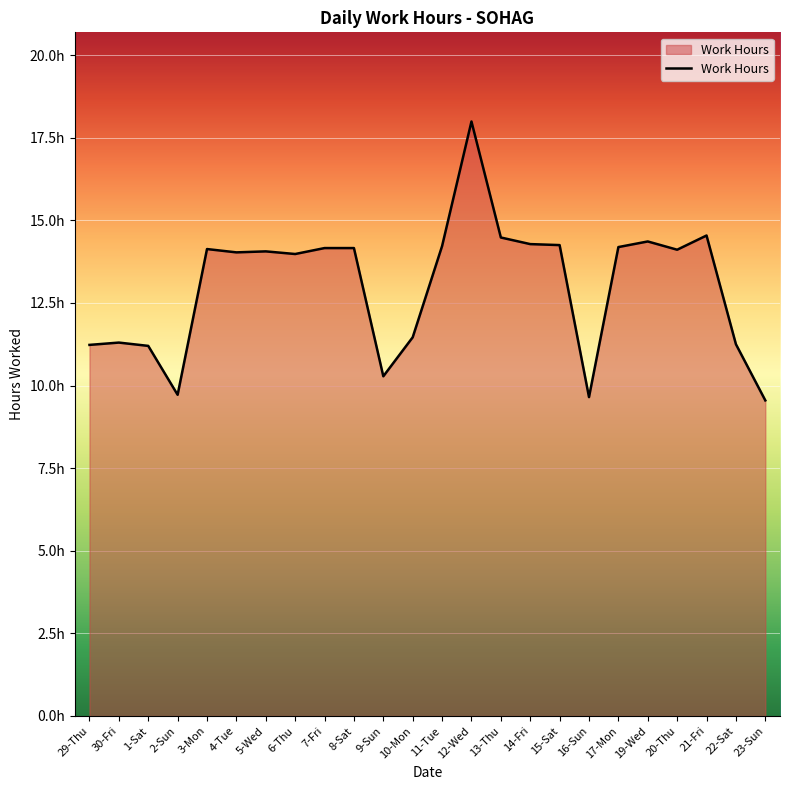

Does the chart have visible grid lines?

Yes